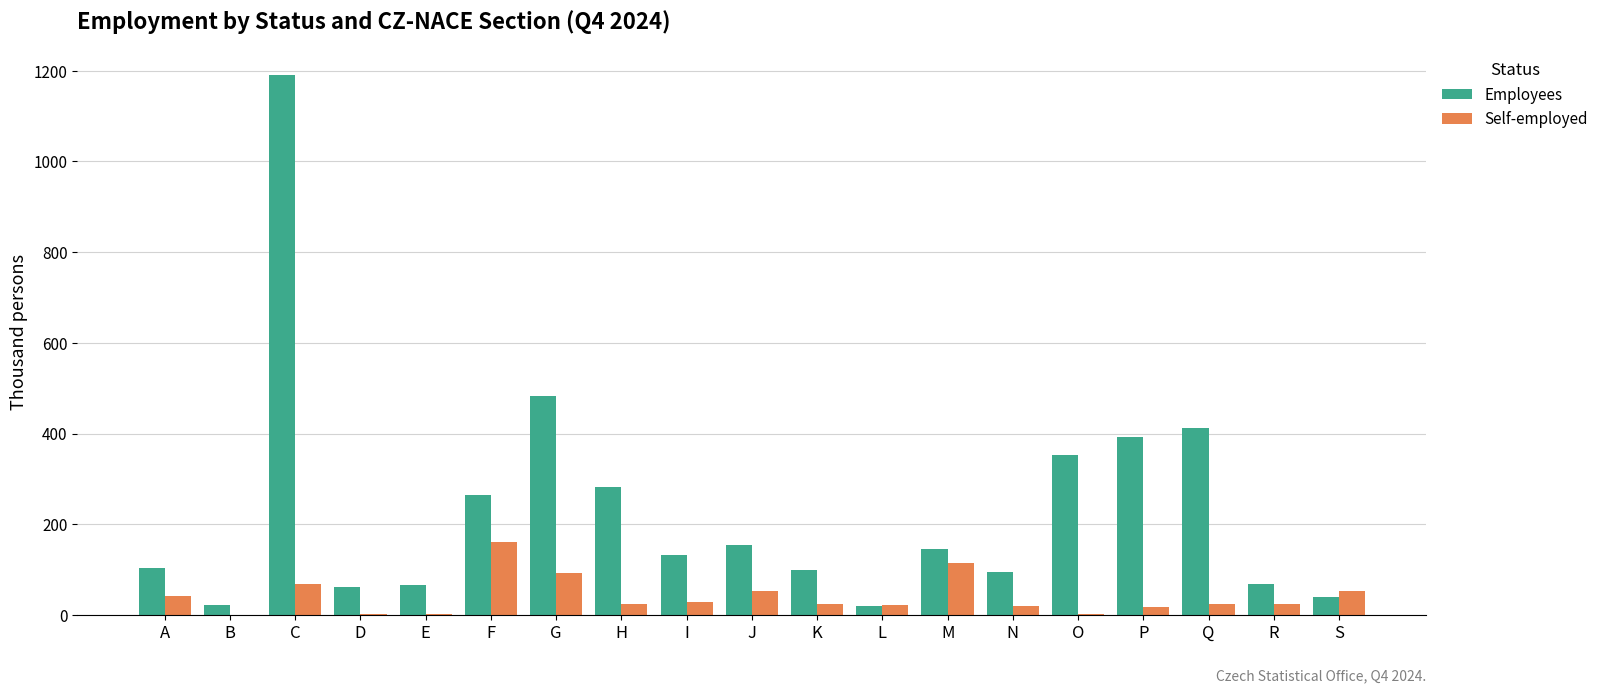

At which category is the sum across all series the highest?

C